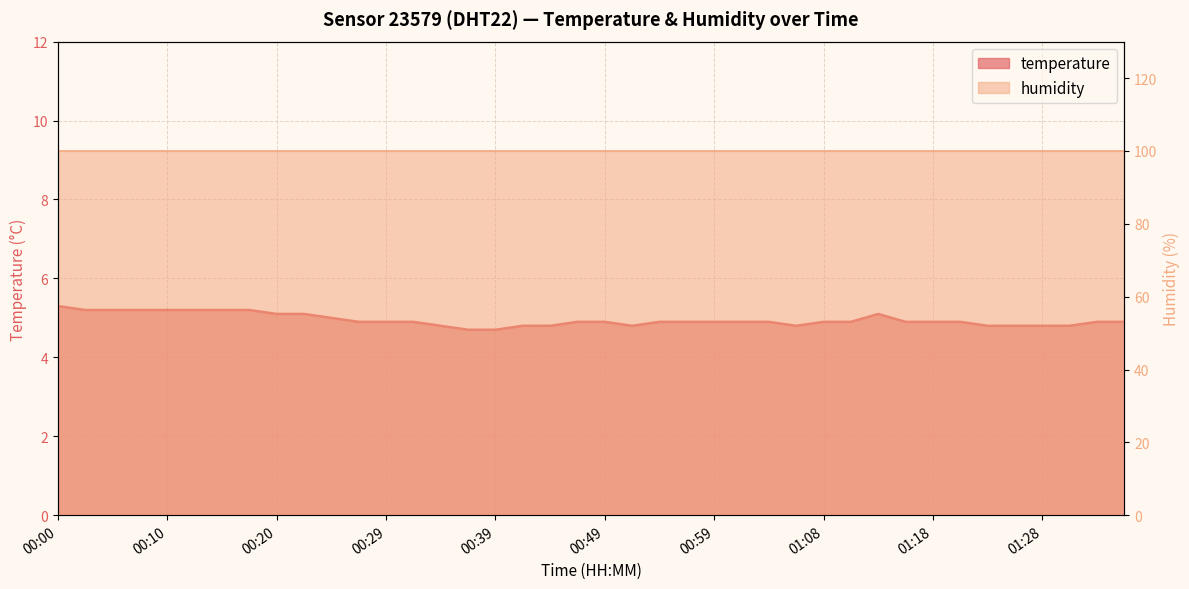

True or false: the data shows 4.8 at 01:06.

True